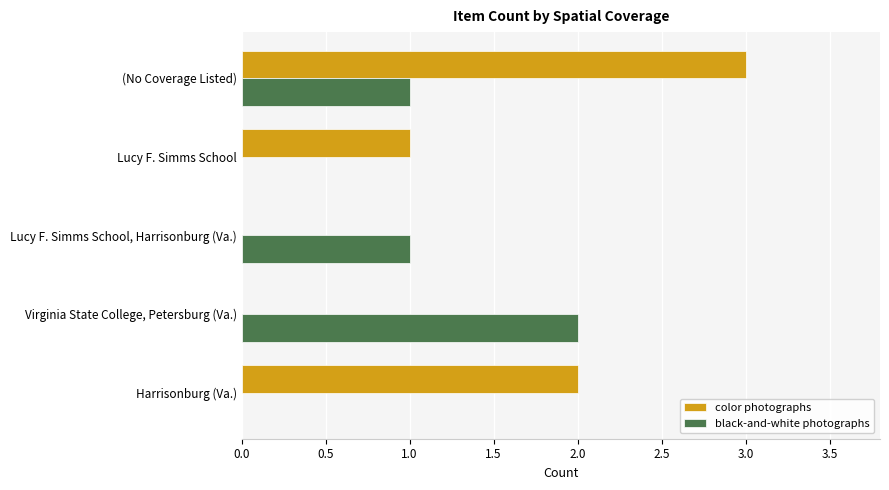

What is the maximum value shown in the chart?

3